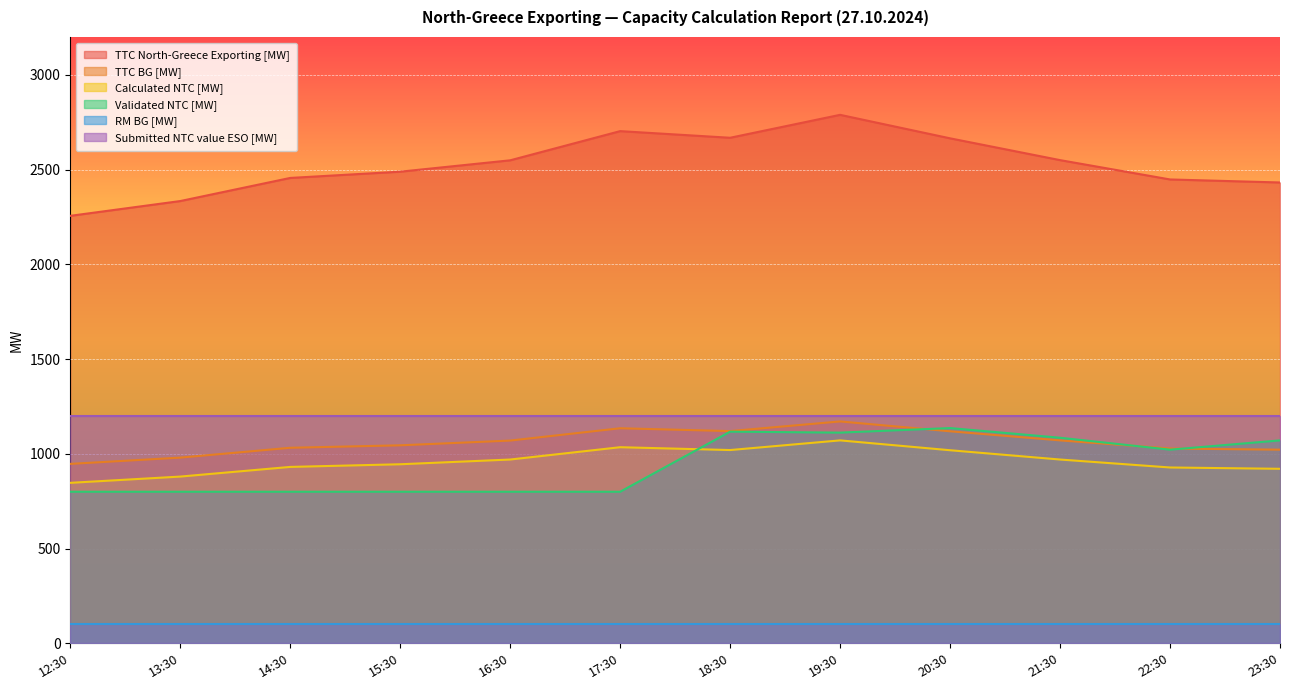

What is the difference between the maximum and second lowest values in the TTC North-Greece Exporting [MW] series?

455